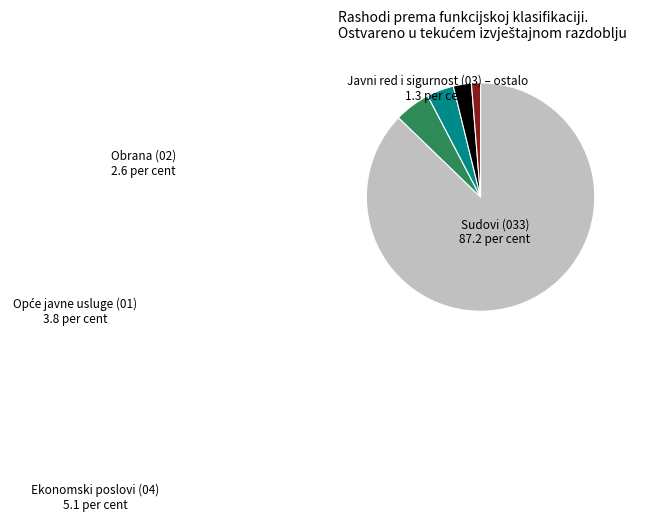

Between Javni red i sigurnost (03) – ostalo and Sudovi (033), which is larger?

Sudovi (033)